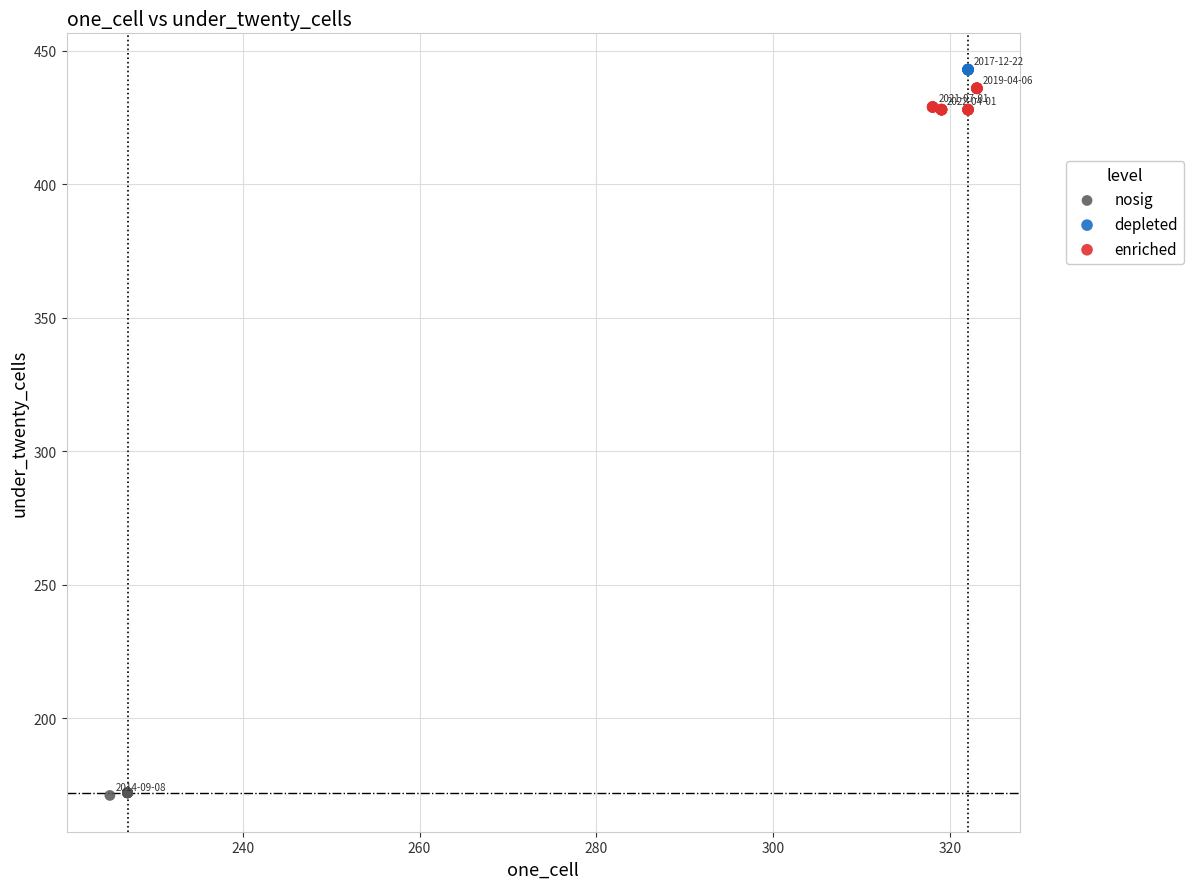

Which series contains the lowest Y value?

nosig